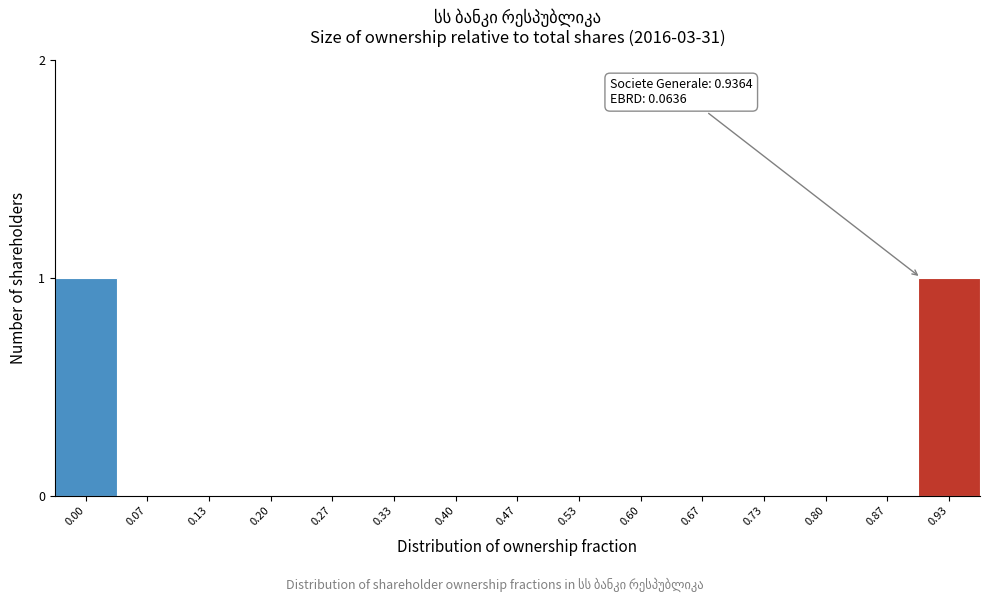

Reading left to right, transcribe all the data shown in this chart.

0.00=1	0.07=0	0.13=0	0.20=0	0.27=0	0.33=0	0.40=0	0.47=0	0.53=0	0.60=0	0.67=0	0.73=0	0.80=0	0.87=0	0.93=1